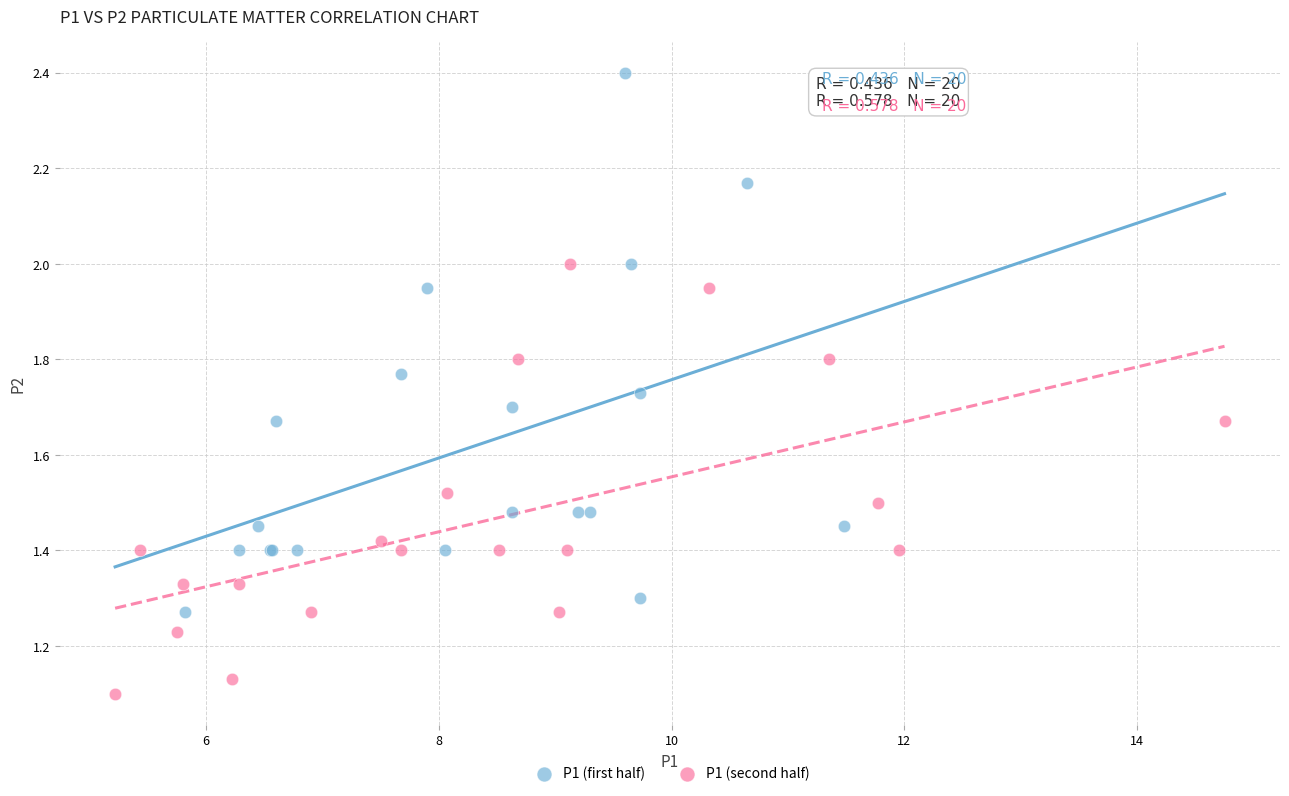

What are all the series names shown in the legend?

P1 (first half), P1 (second half)